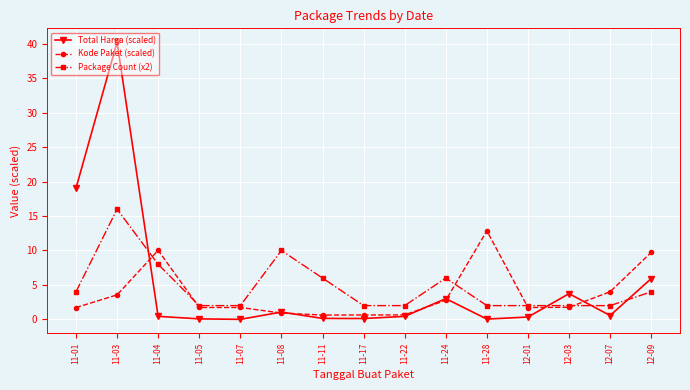

At which category is the sum across all series the highest?

11-03